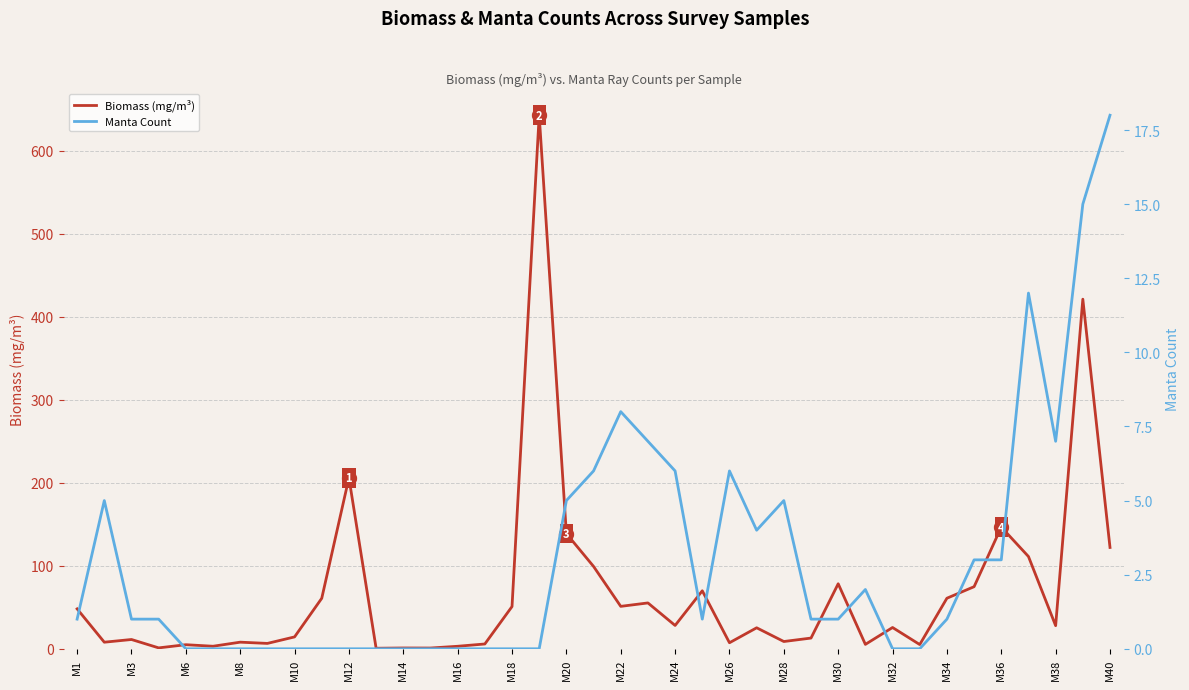

Where does the Biomass (mg/m³) series first go above 25?

M1